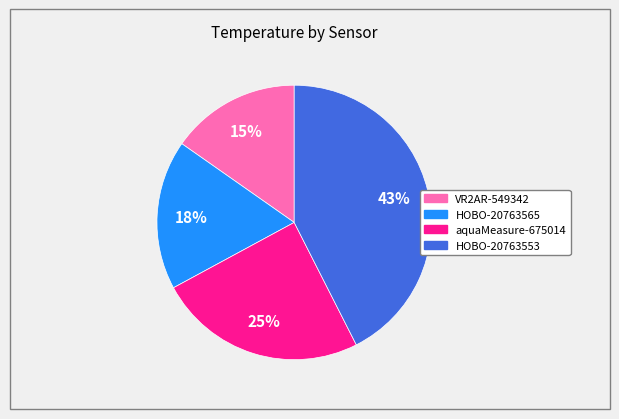

To the nearest percent, what is the combined percentage of VR2AR-549342 and aquaMeasure-675014?

40%